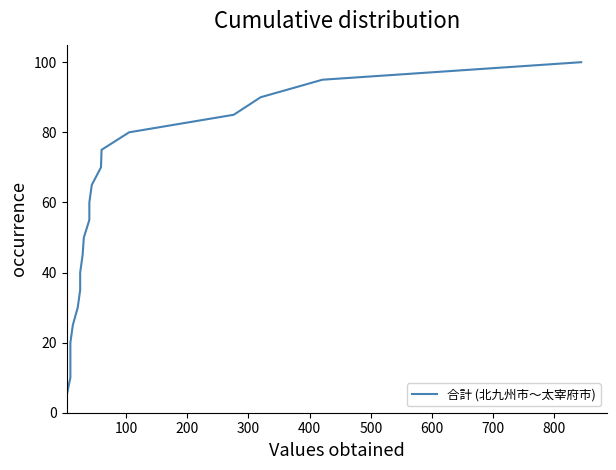

What is the value of the 3rd point from the left?

15.0